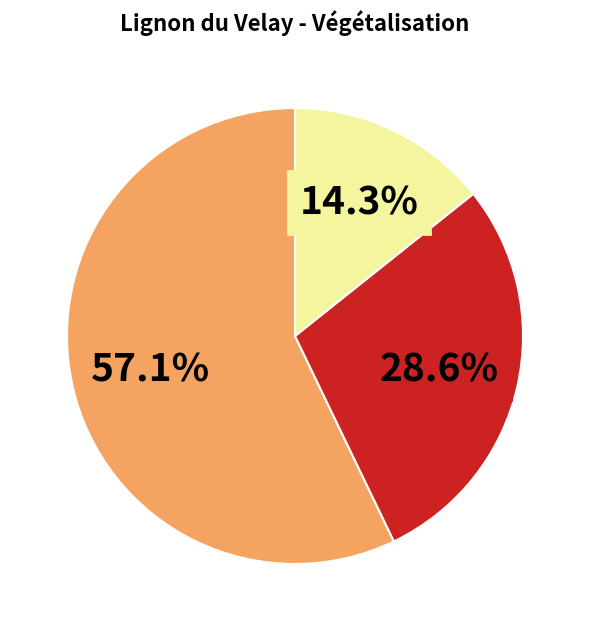

Is there a majority slice in this chart?

Yes